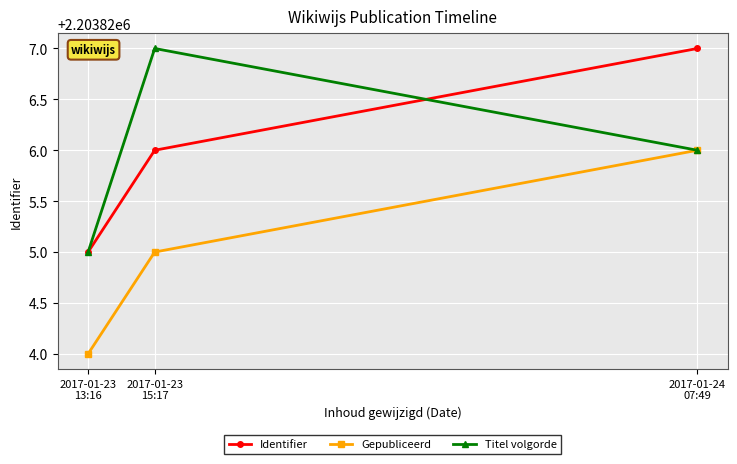

Rank the categories by Titel volgorde value from highest to lowest.

2017-01-23
15:17, 2017-01-24
07:49, 2017-01-23
13:16